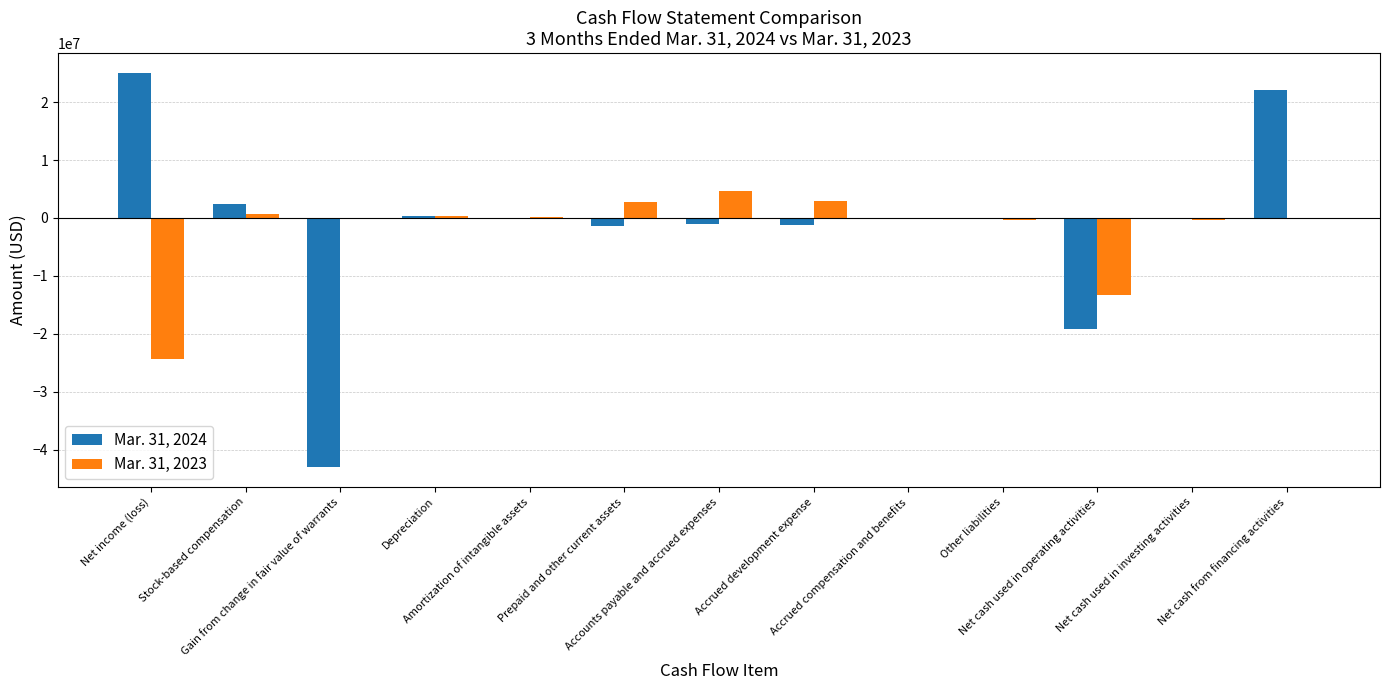

What is the sum of all Mar. 31, 2023 values?

-26786000